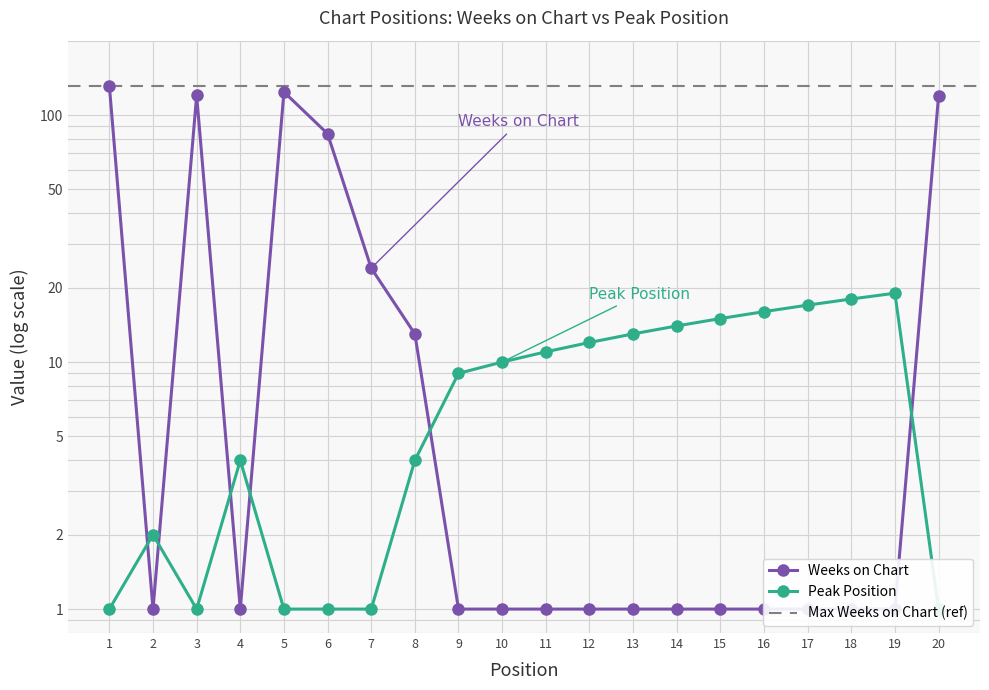

At which category does Peak Position reach its first local valley?

3